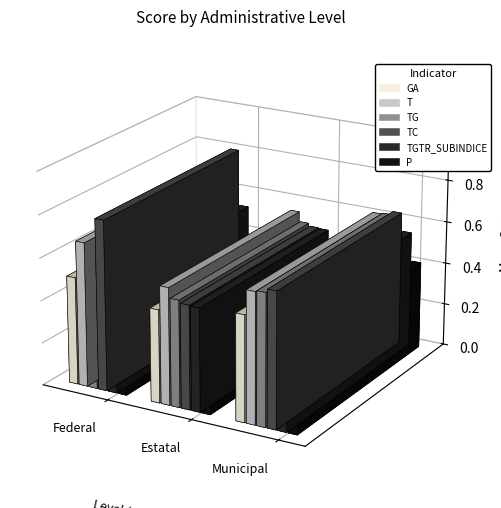

What are all the series names shown in the legend?

GA, T, TG, TC, TGTR_SUBINDICE, P